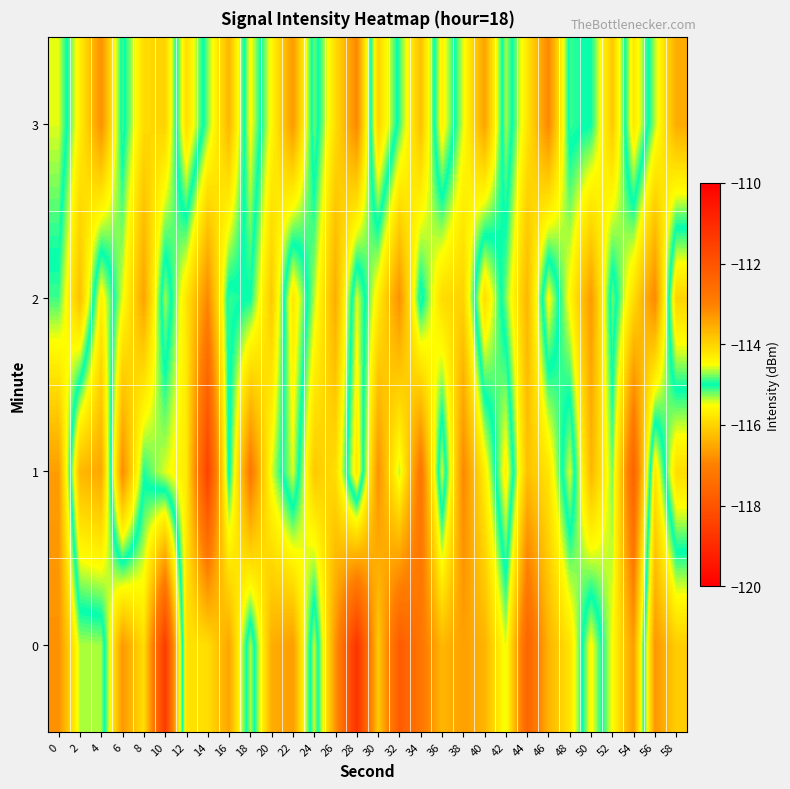

Reading right to left, what are all the values shown in this chart?

0: 58=-113.9	56=-113.3	54=-116.6	52=-115.5	50=-114.4	48=-115.8	46=-116.4	44=-117.7	42=-115.4	40=-116.4	38=-116.6	36=-116.3	34=-117.2	32=-117.8	30=-116.1	28=-118.8	26=-116.7	24=-114.6	22=-116.6	20=-116.4	18=-114.7	16=-116.5	14=-115.9	12=-115.8	10=-111.4	8=-114.1	6=-113.3	4=-115.3	2=-115.3	0=-116.8
1: 58=-115.9	56=-114.2	54=-117.7	52=-115.2	50=-116.3	48=-114.6	46=-115.8	44=-116.2	42=-114.3	40=-115.7	38=-116.9	36=-114.6	34=-117.2	32=-115.3	30=-116.8	28=-114.2	26=-115.9	24=-116.1	22=-114.6	20=-115.4	18=-117.2	16=-114.9	14=-118.5	12=-115.7	10=-115.4	8=-115.1	6=-116.8	4=-113.5	2=-113.7	0=-116.6
2: 58=-114.0	56=-116.9	54=-115.9	52=-114.8	50=-116.7	48=-115.6	46=-114.5	44=-116.3	42=-115.2	40=-114.1	38=-116.0	36=-115.9	34=-114.9	32=-116.8	30=-115.7	28=-114.6	26=-116.5	24=-115.3	22=-114.2	20=-116.1	18=-115.0	16=-114.9	14=-116.9	12=-115.8	10=-114.7	8=-116.6	6=-115.5	4=-114.3	2=-116.2	0=-115.1
3: 58=-116.5	56=-115.3	54=-114.2	52=-116.1	50=-115.0	48=-114.9	46=-116.9	44=-115.8	42=-114.7	40=-116.6	38=-115.5	36=-114.3	34=-116.2	32=-115.1	30=-114.0	28=-116.9	26=-115.9	24=-114.8	22=-116.7	20=-115.6	18=-114.5	16=-116.3	14=-115.2	12=-114.1	10=-116.0	8=-115.9	6=-114.9	4=-116.8	2=-115.7	0=-114.6